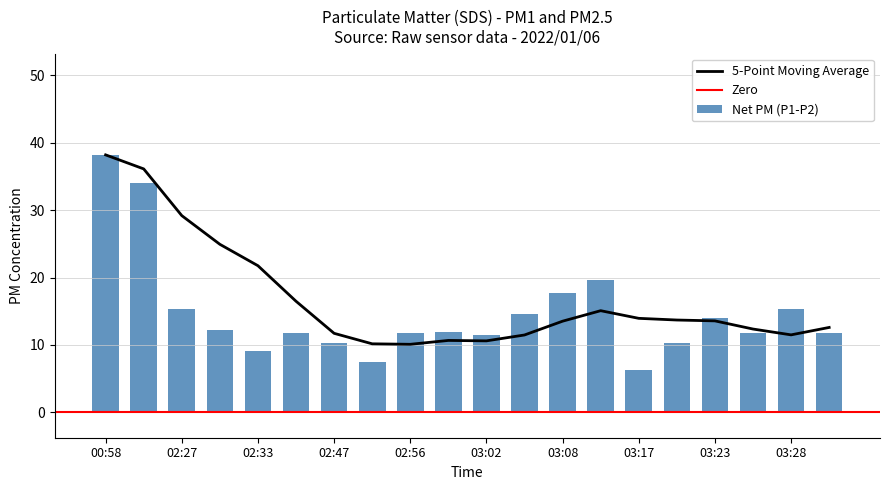

Rank the categories by value from lowest to highest.

03:17, 02:53, 02:33, 02:47, 03:20, 03:02, 03:26, 03:31, 02:56, 02:36, 02:59, 02:30, 03:23, 03:05, 03:28, 02:27, 03:08, 03:11, 01:41, 00:58